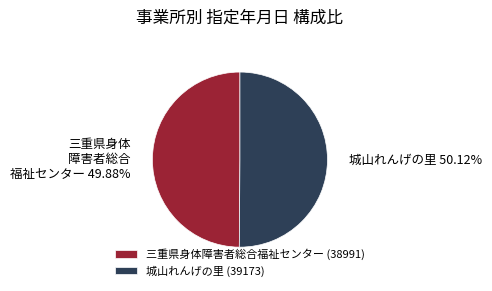

Do 三重県身体障害者総合福祉センター (38991) and 城山れんげの里 (39173) together represent more than half of the pie?

Yes